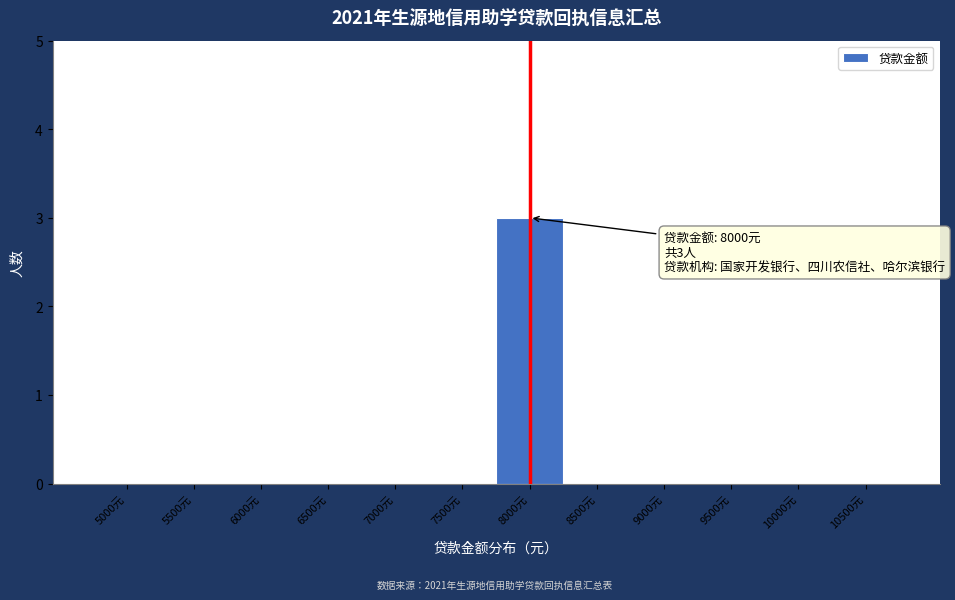

Reading left to right, list all the values displayed in this chart.

5000元=0	5500元=0	6000元=0	6500元=0	7000元=0	7500元=0	8000元=3	8500元=0	9000元=0	9500元=0	10000元=0	10500元=0